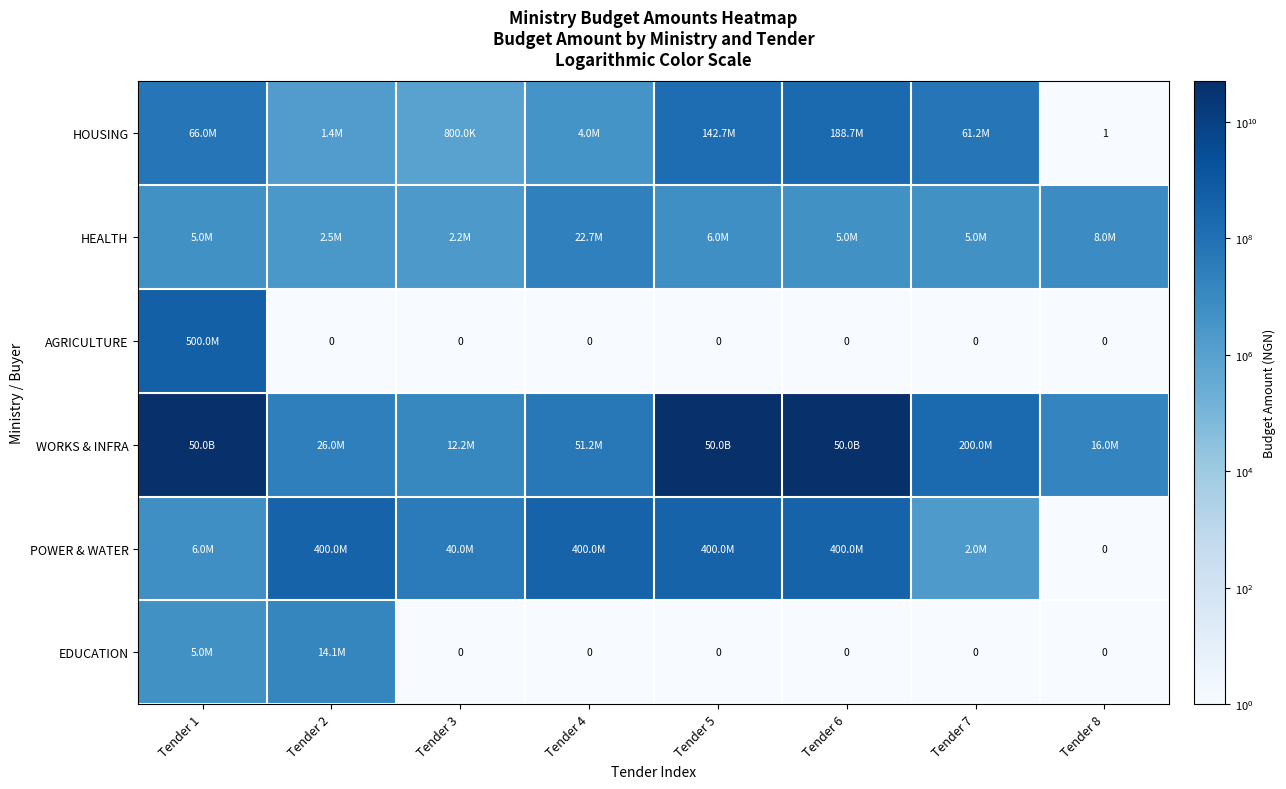

What is the difference between the highest and lowest values at Tender 7?

199999999